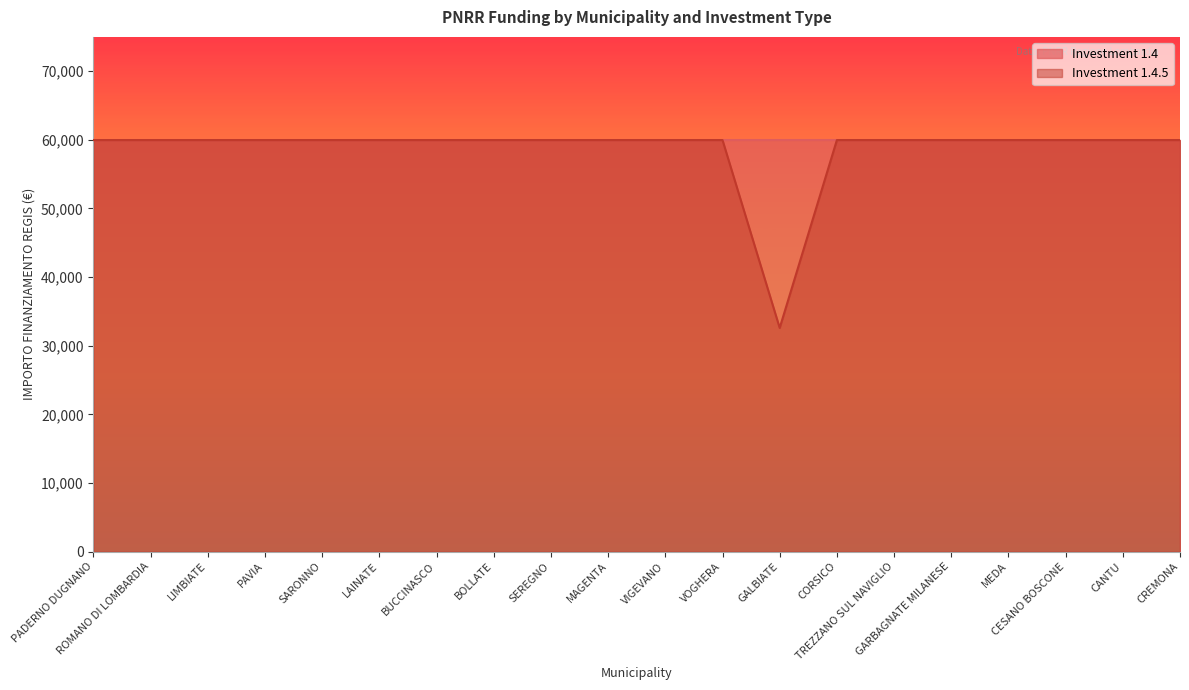

Rank the categories by value from lowest to highest.

GALBIATE, PADERNO DUGNANO, ROMANO DI LOMBARDIA, LIMBIATE, PAVIA, SARONNO, LAINATE, BUCCINASCO, BOLLATE, SEREGNO, MAGENTA, VIGEVANO, VOGHERA, CORSICO, TREZZANO SUL NAVIGLIO, GARBAGNATE MILANESE, MEDA, CESANO BOSCONE, CANTU, CREMONA